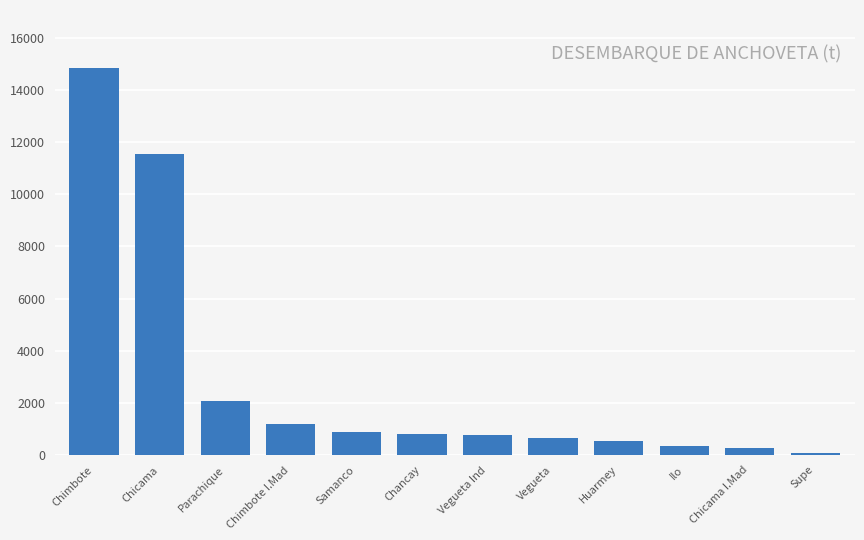

What is the minimum value shown in the chart?

92.8